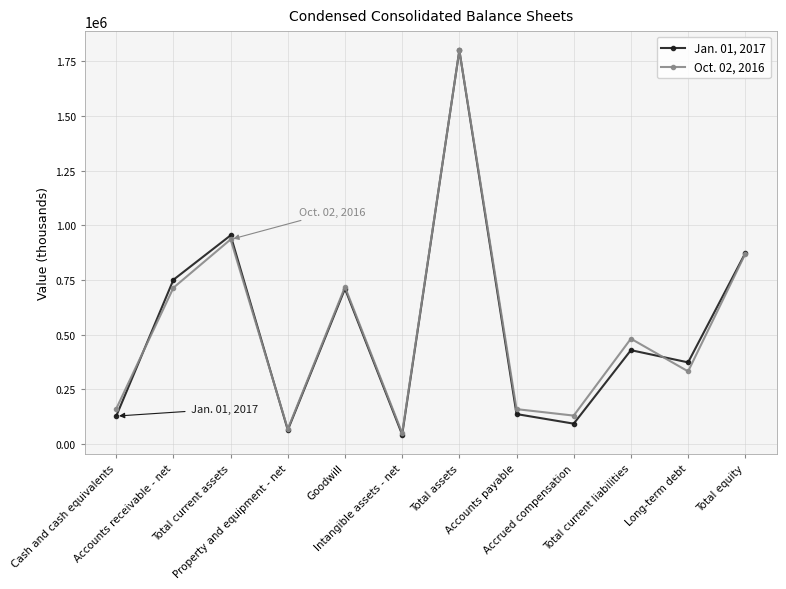

Which label corresponds to the smallest value in the chart?

Intangible assets - net